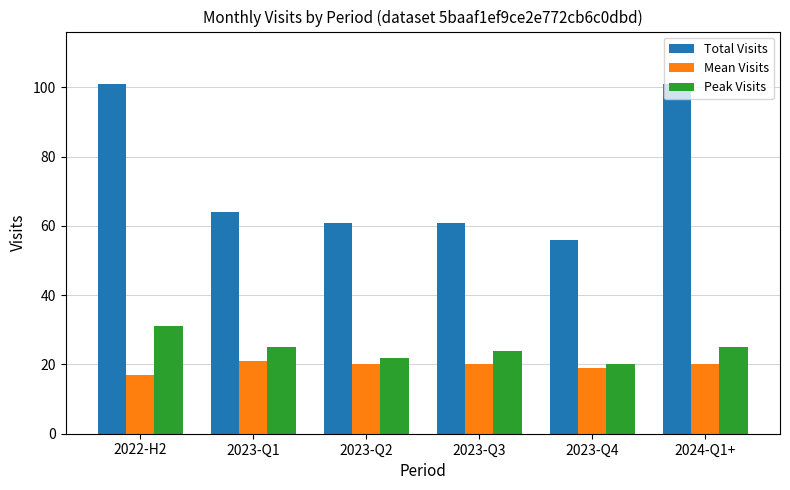

What is the minimum value shown in the chart?

17